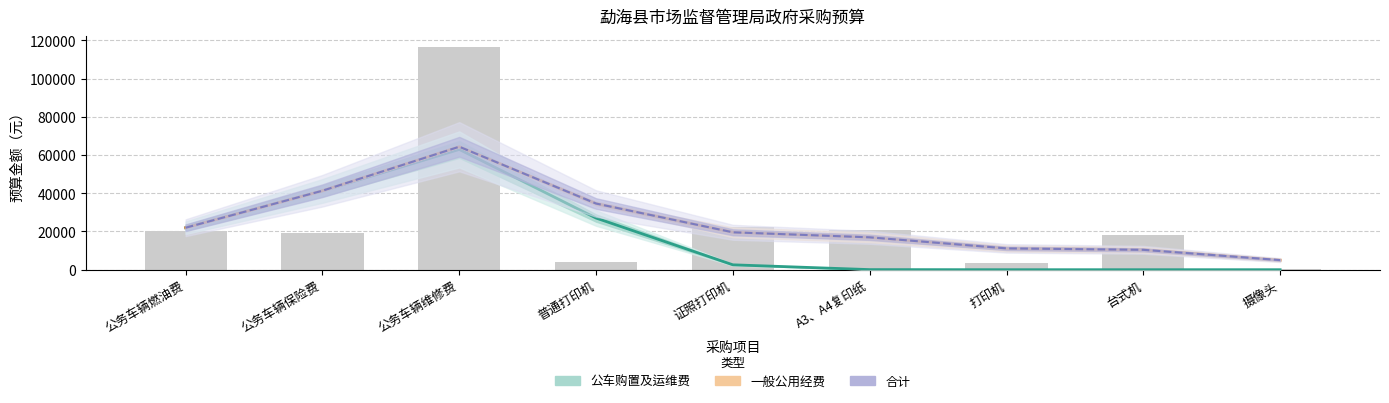

At which category is the sum across all series the highest?

公务车辆维修费